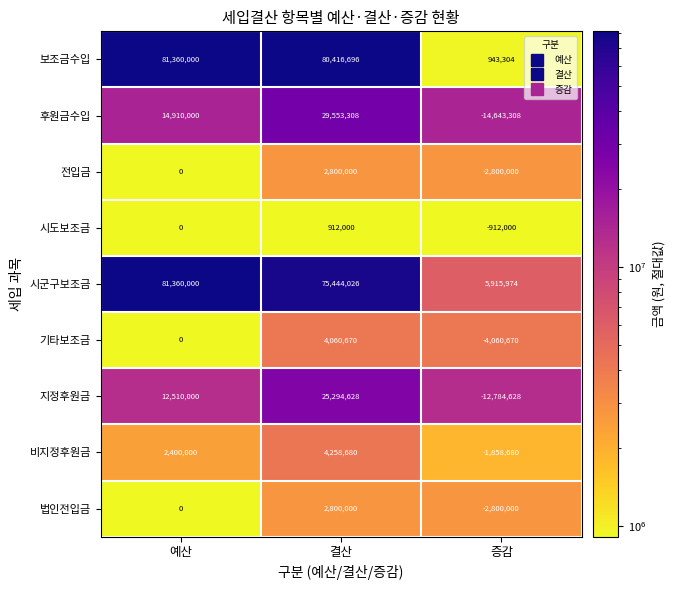

How many categories are shown in the chart?

3